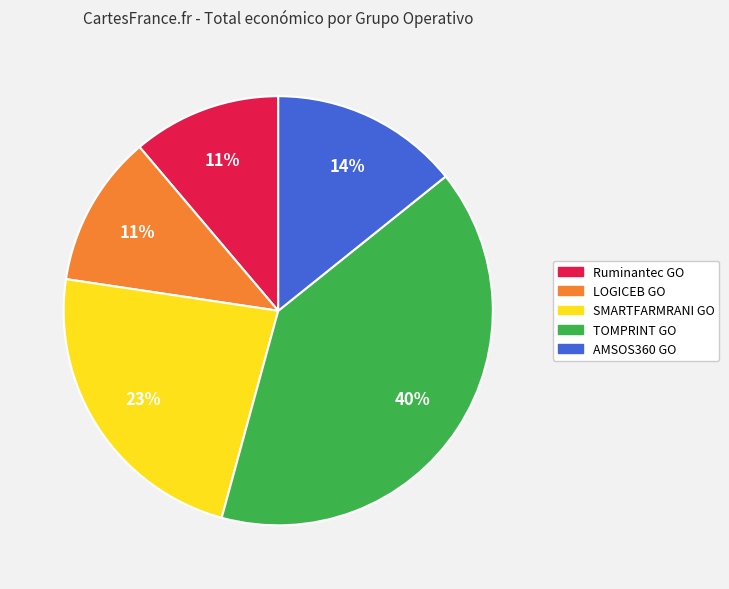

To the nearest percent, what is the average slice percentage?

20%